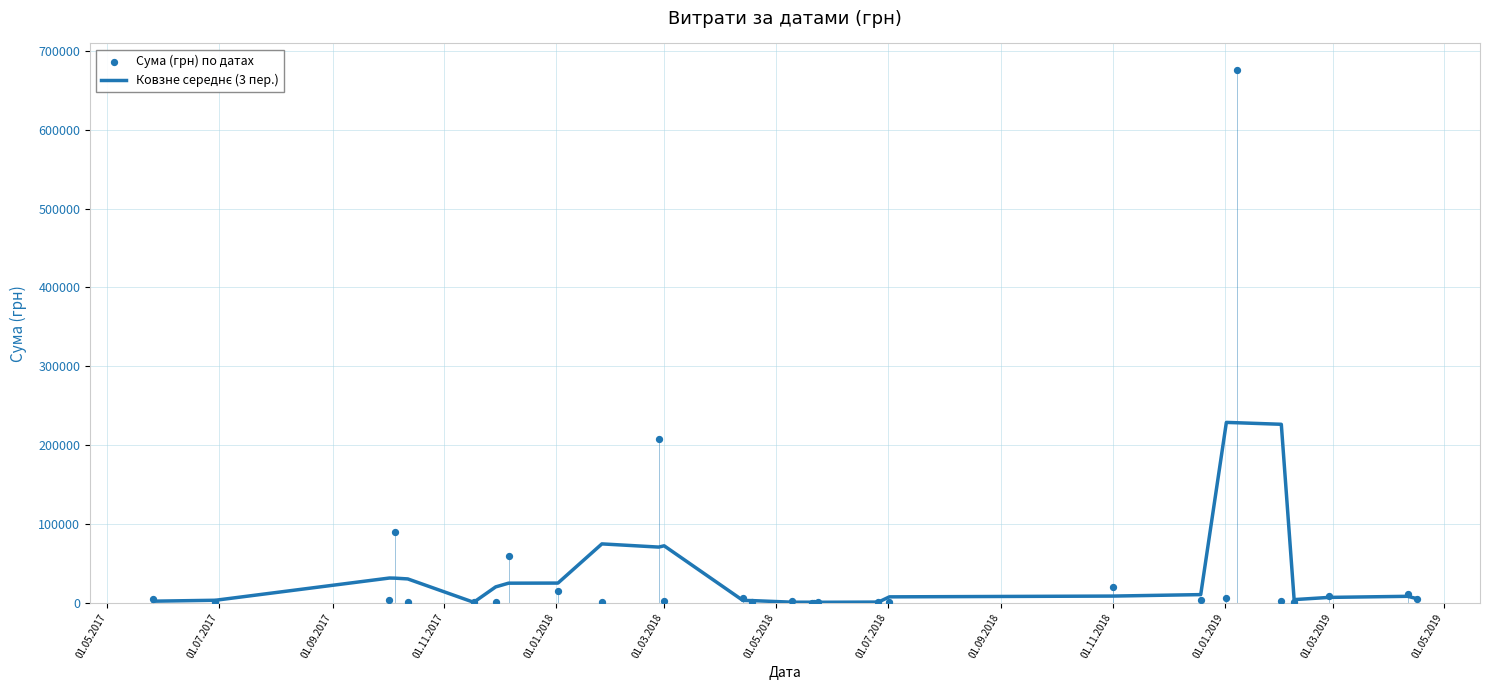

Which series has the widest spread of Y values?

Сума (грн) по датах